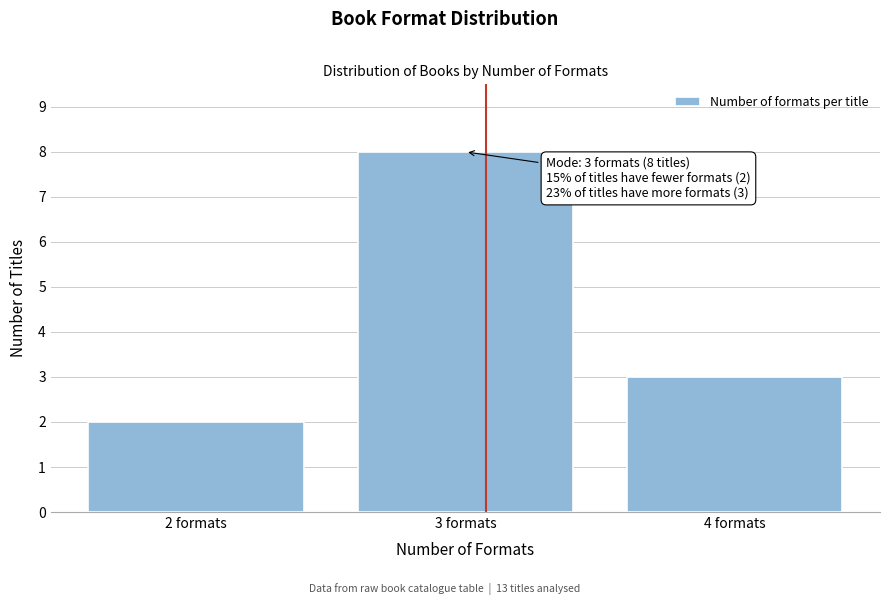

Reading left to right, extract all data points from this chart.

2	8	3